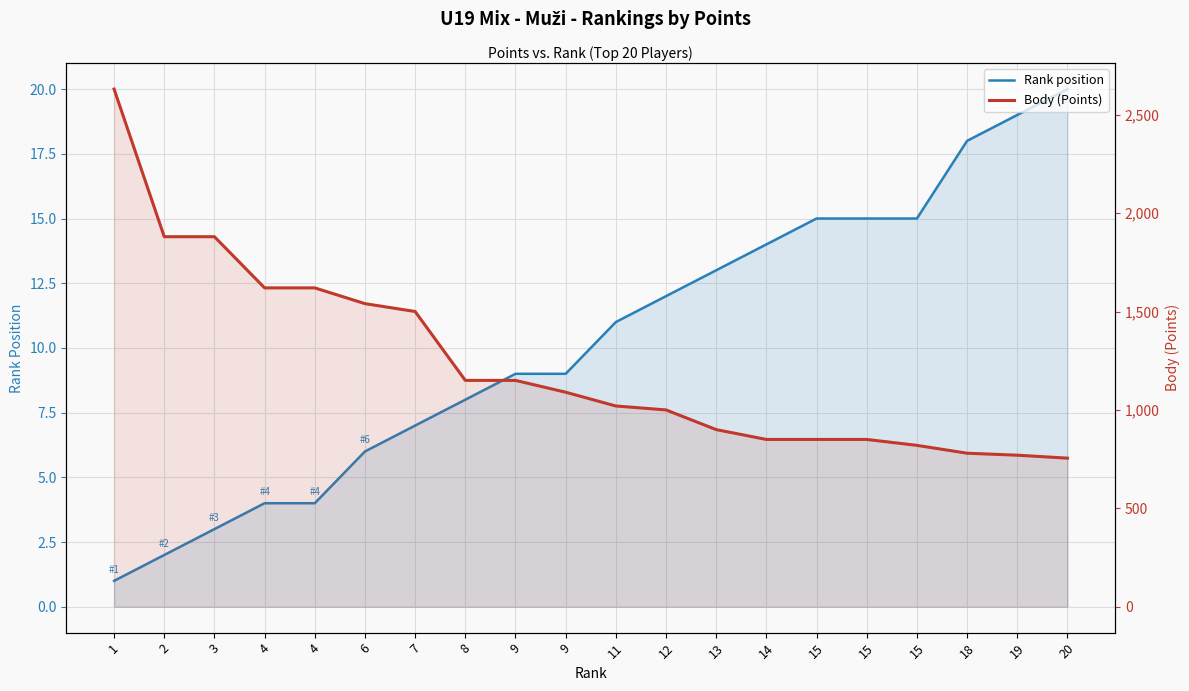

Is it true that Body (Points) equals 1880 at 2?

True